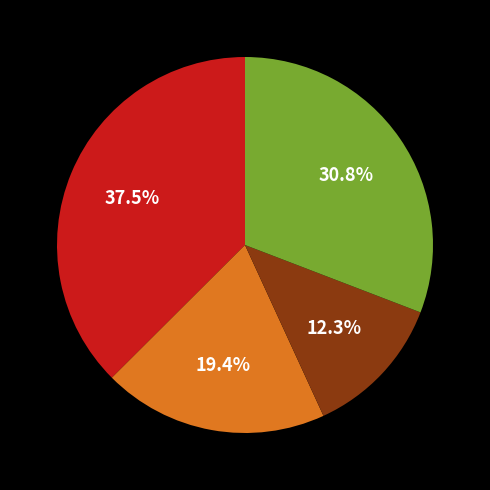

Does any single category account for the majority?

No